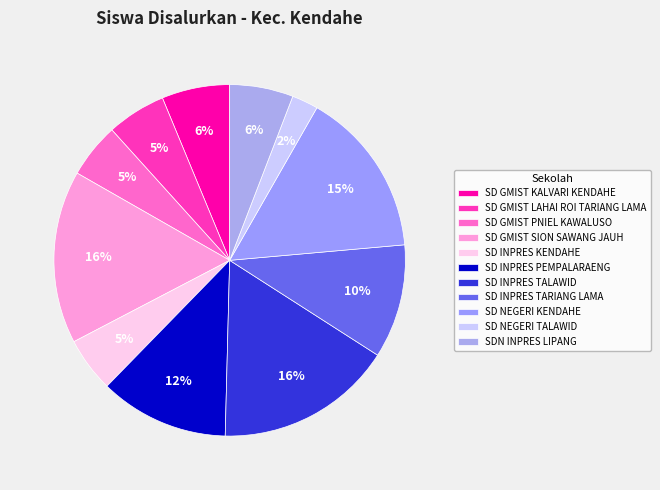

To the nearest percent, what is the difference between the SD NEGERI TALAWID and SD INPRES TALAWID slice percentages?

14%